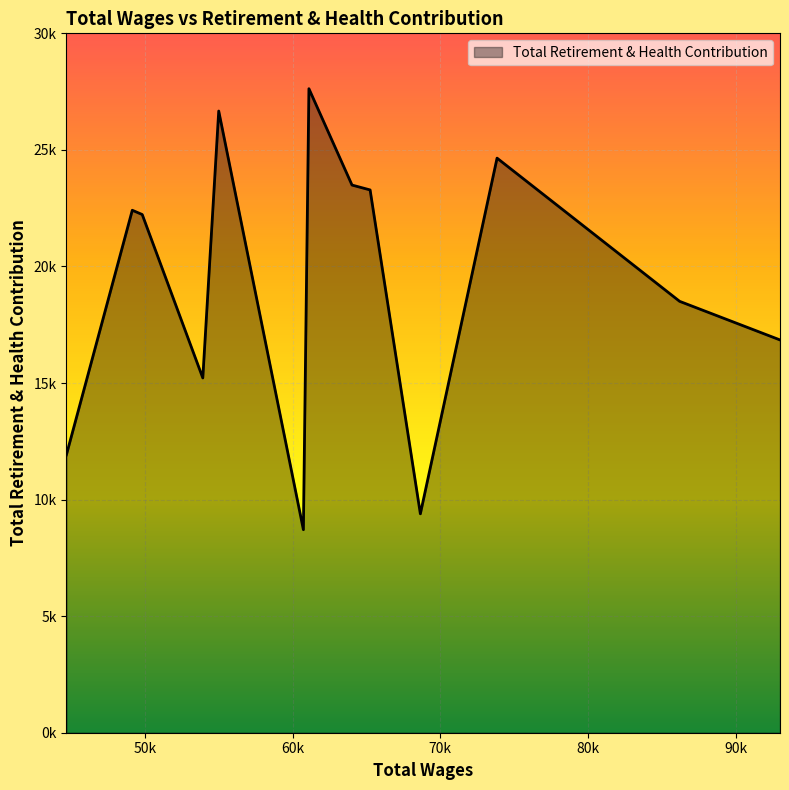

Is this an area chart (filled region under the line)?

Yes